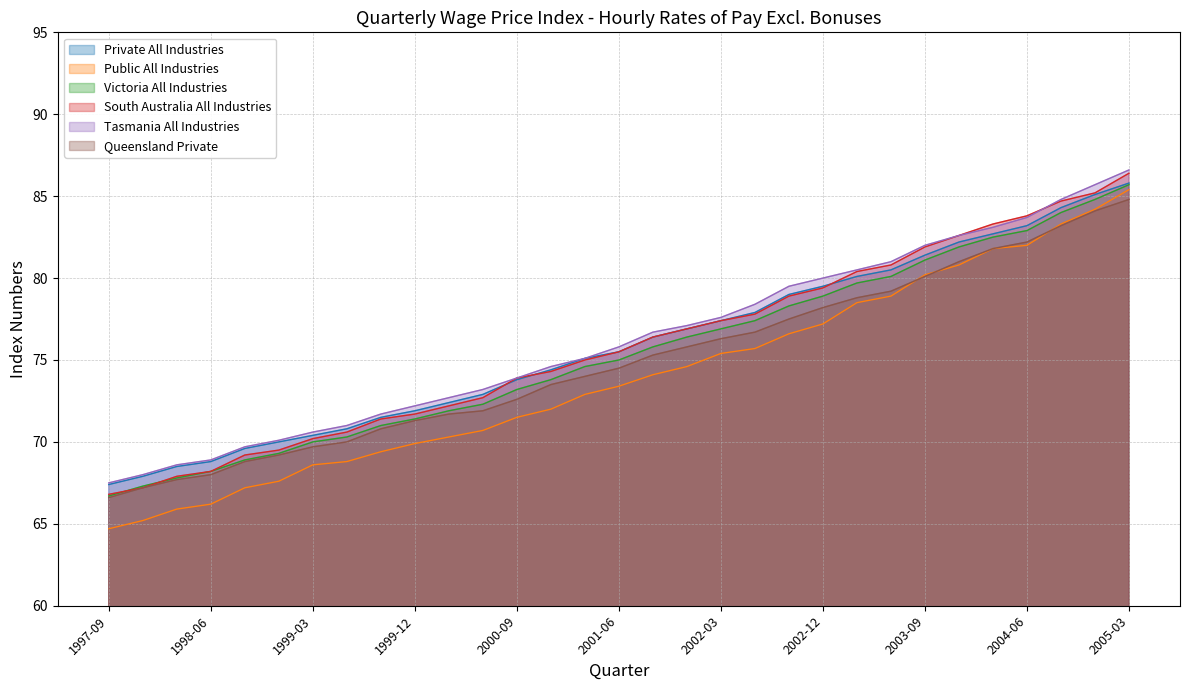

True or false: Tasmania All Industries and Queensland Private intersect in this chart.

False